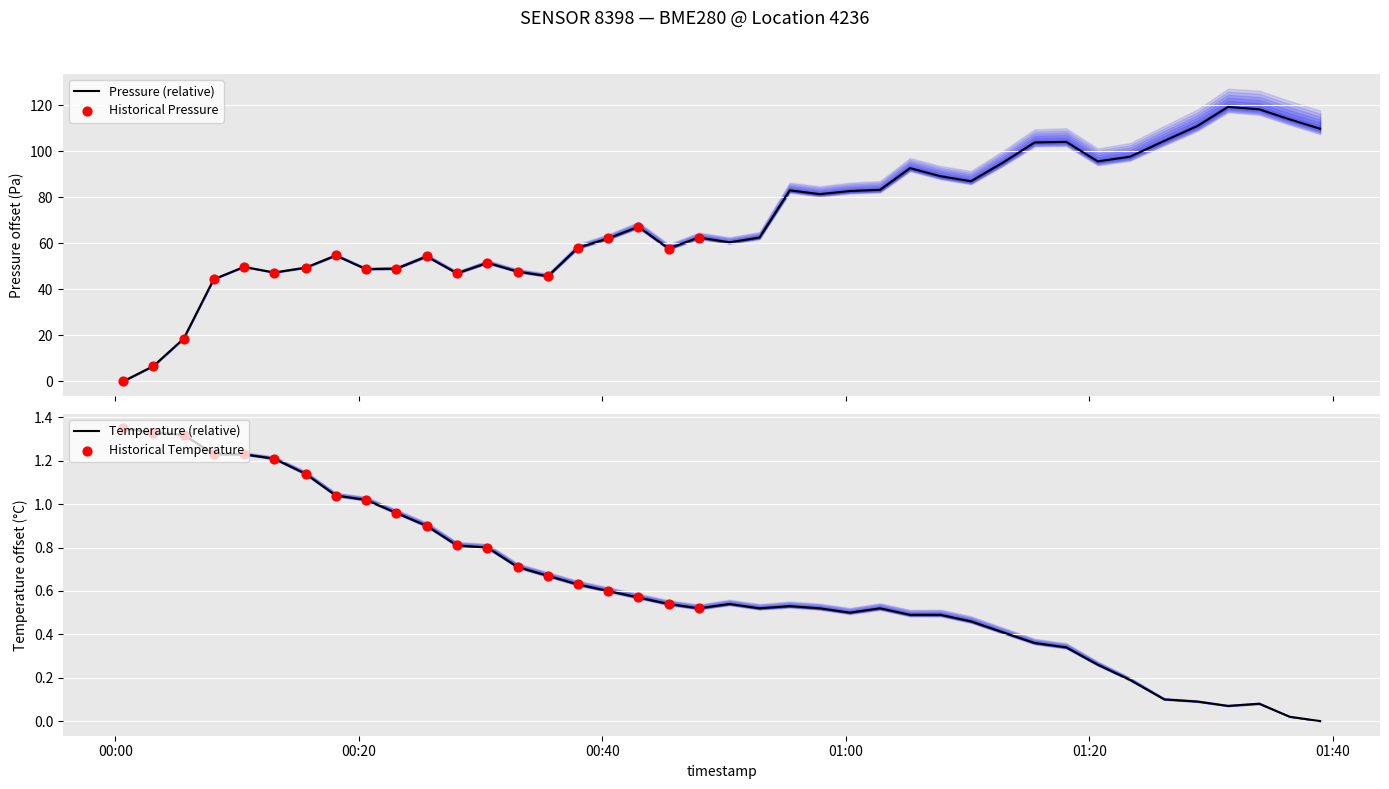

At how many categories does at least one series exceed 90?

12